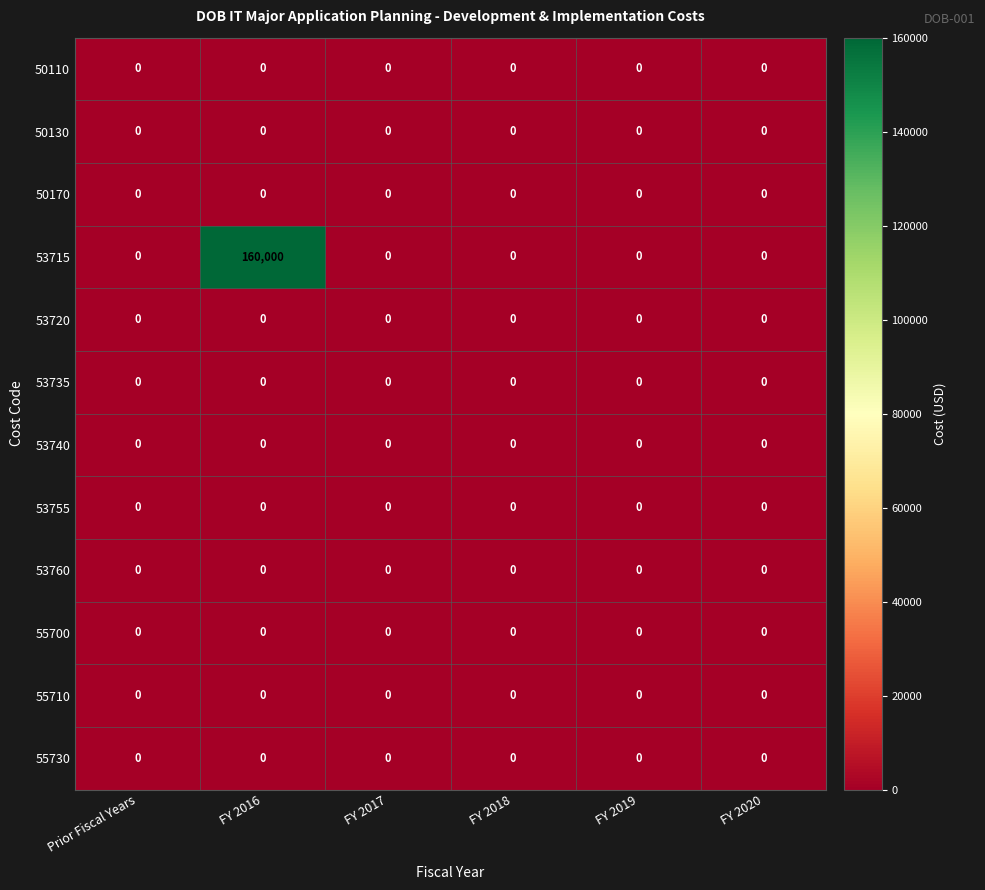

Is it true that 50110 equals 0 at FY 2018?

True